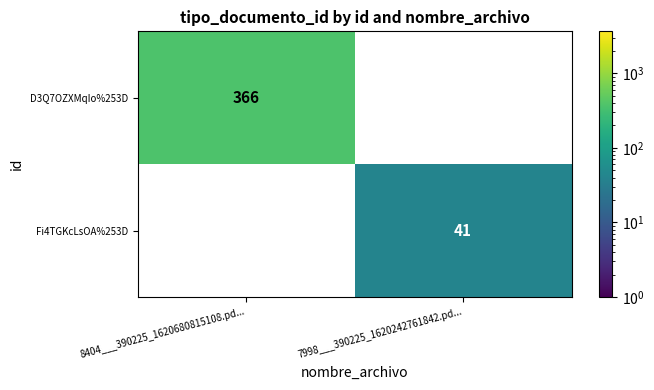

List the series in order of their overall mean, highest first.

D3Q7OZXMqIo%253D, Fi4TGKcLsOA%253D